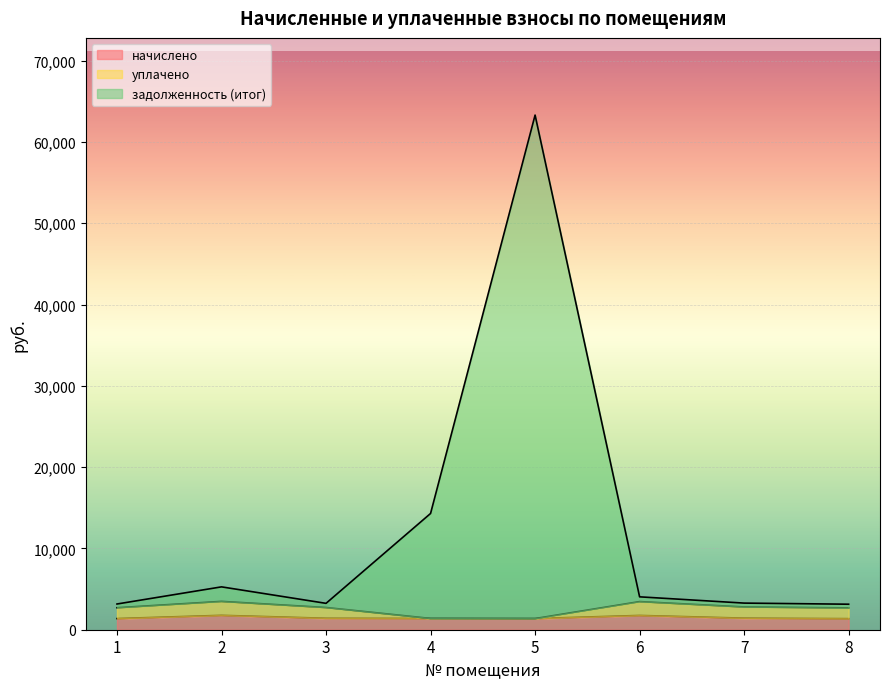

True or false: задолженность (итог) has a value of 901.4 at 6.

False